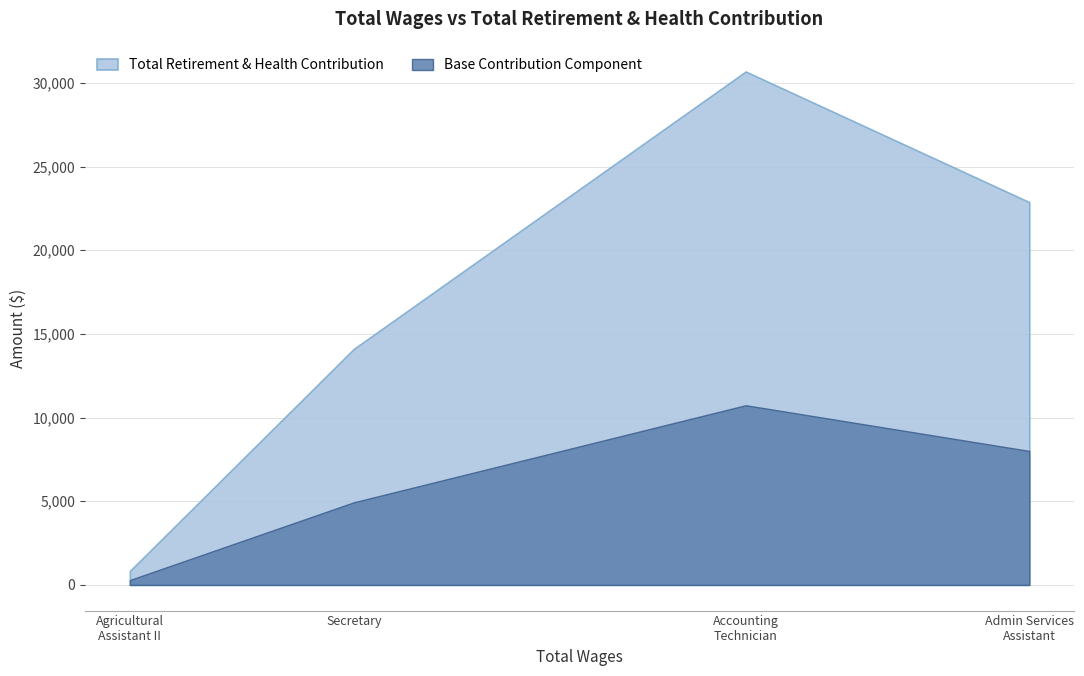

What is the greatest value displayed?

30677.0